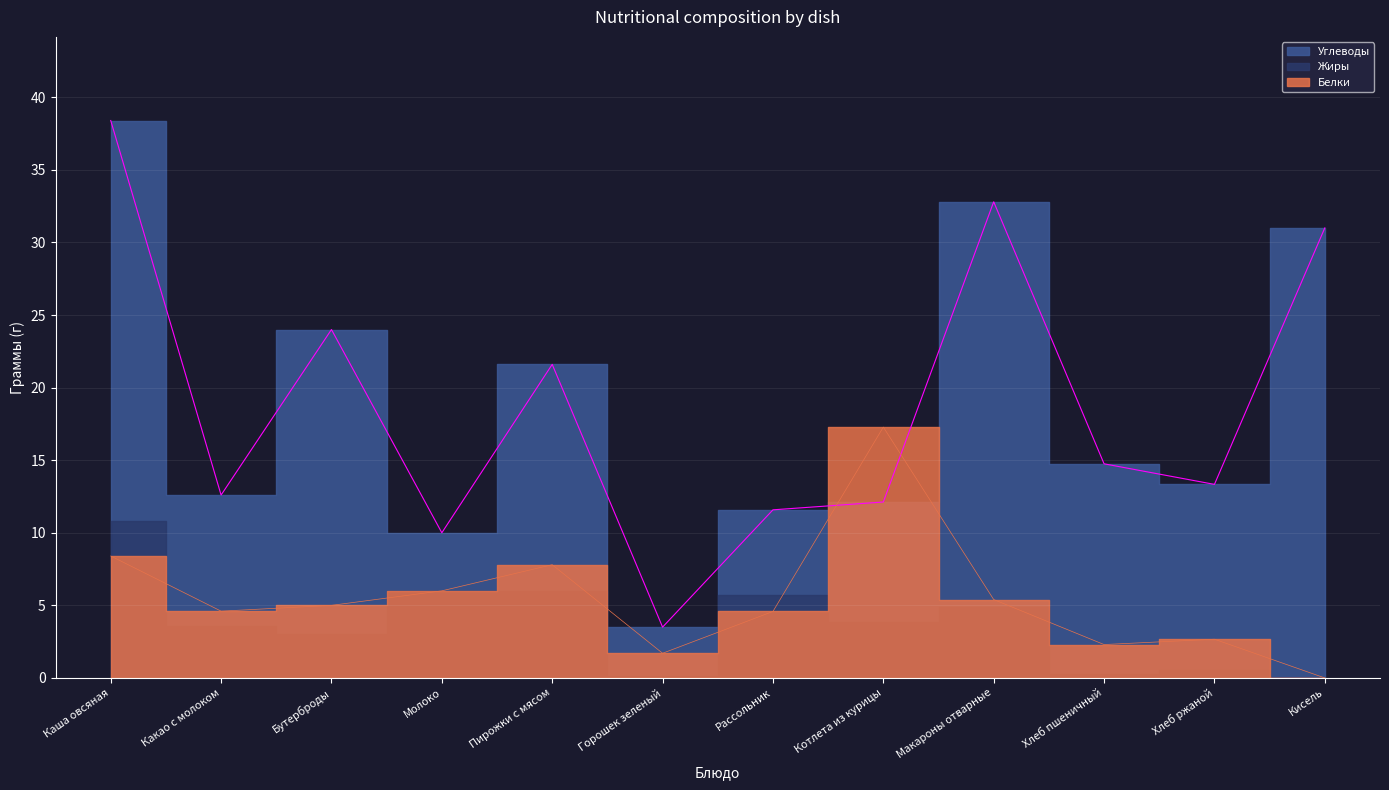

Where do Углеводы and Белки first cross each other?

Рассольник and Котлета из курицы